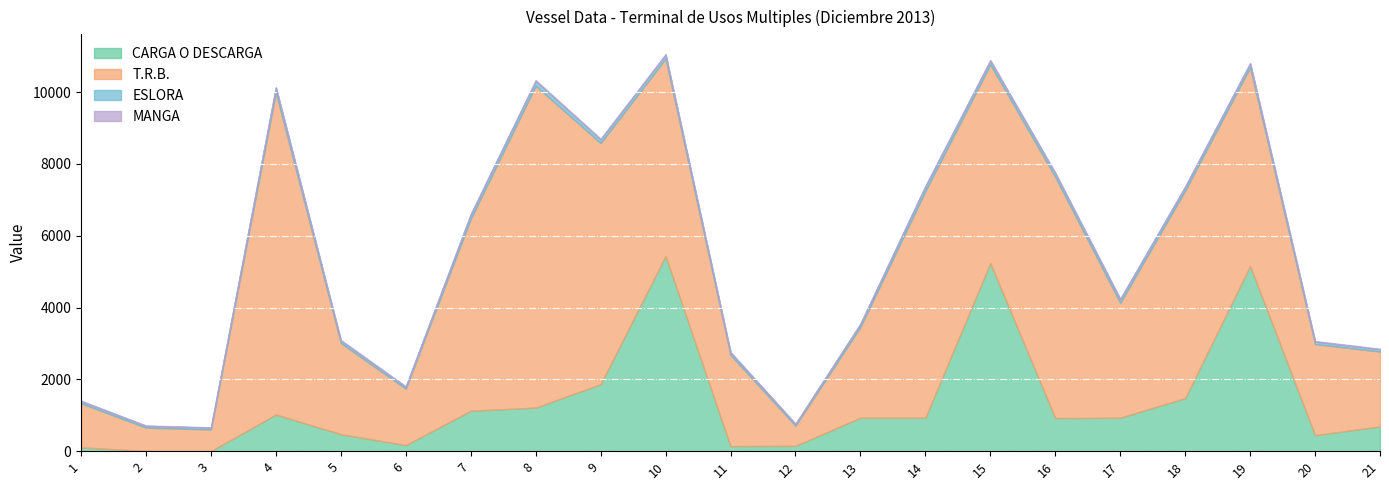

How many interior local valleys does the T.R.B. series have?

5